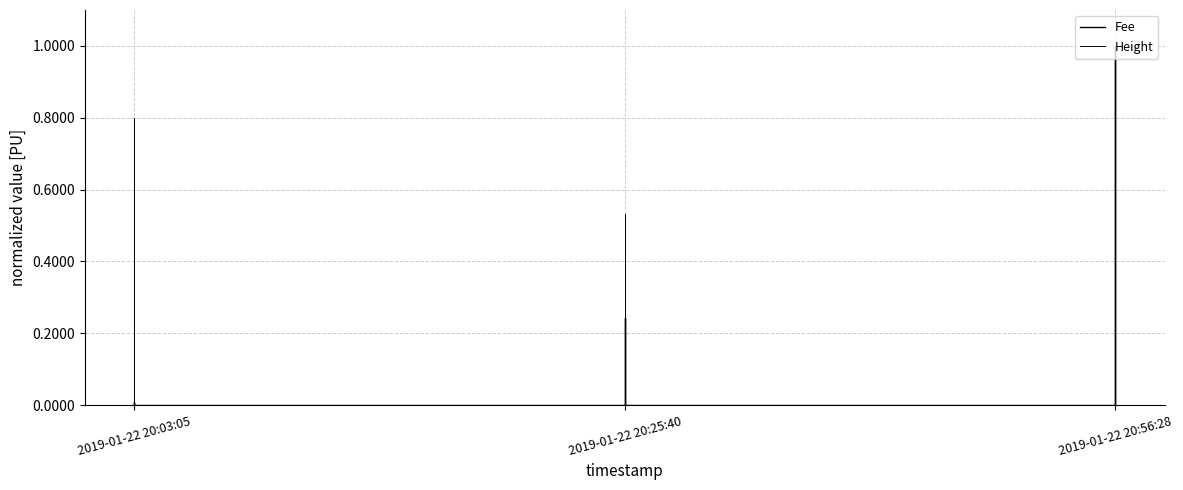

List the series in order of their peak value, lowest first.

Height, Fee